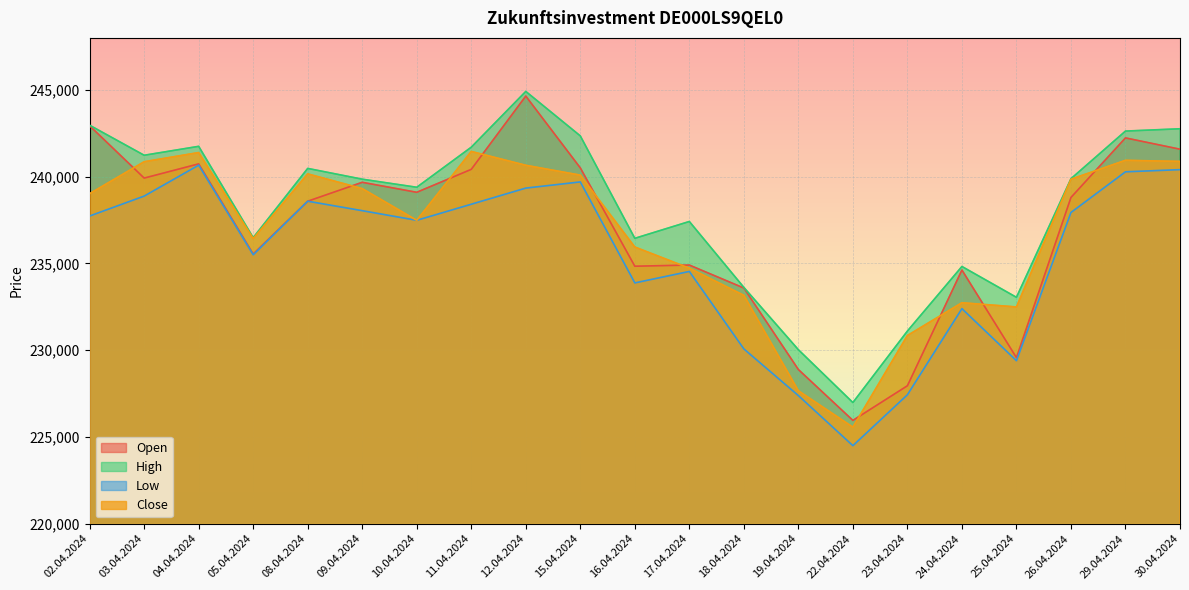

Is the value of High at 30.04.2024 greater than the value of Low at 11.04.2024?

Yes